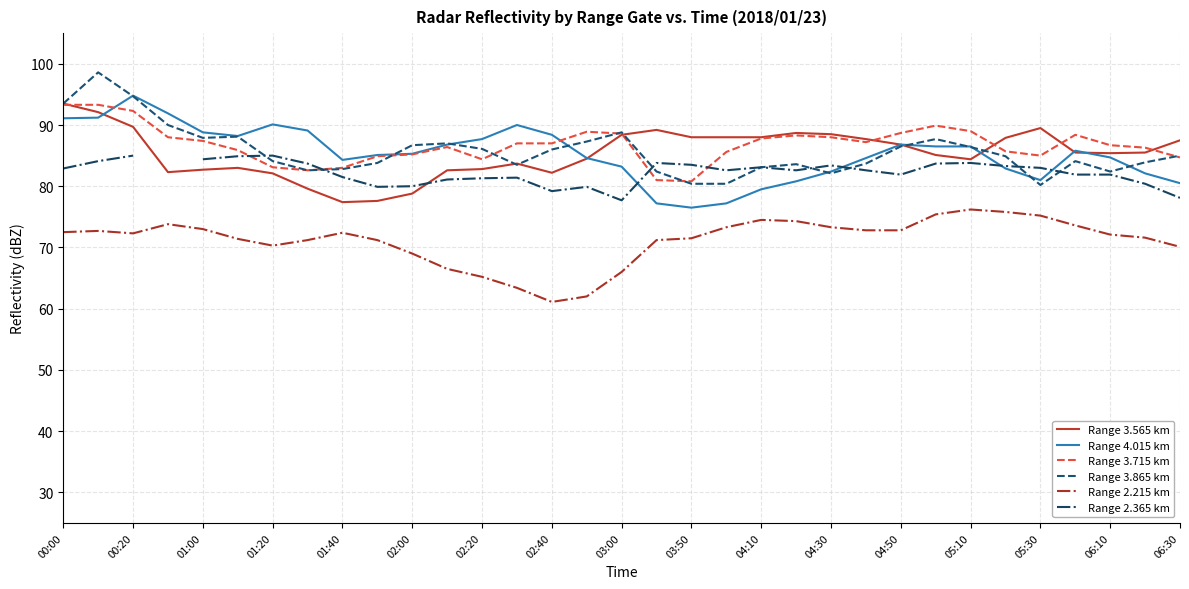

How many values in the Range 2.215 km series are below 72?

15